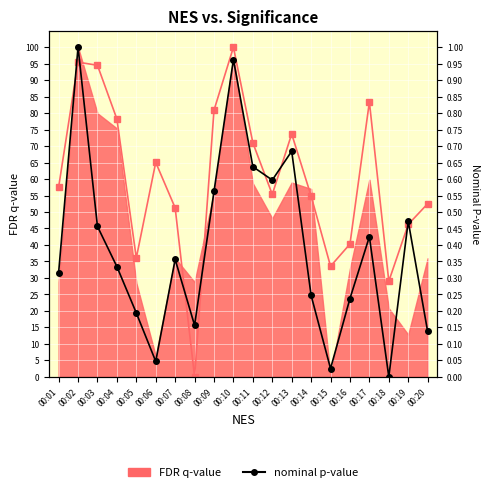

What is the spread (max minus min) of values at 00:20?

52.4